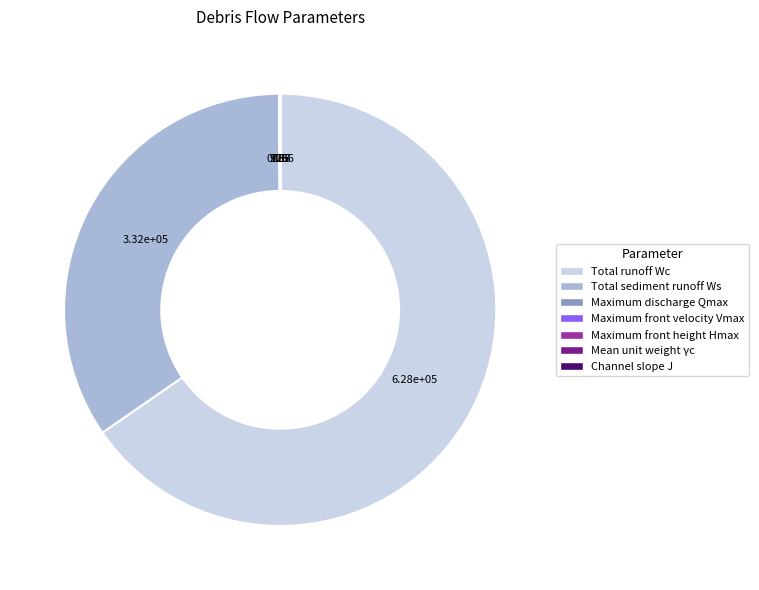

Which slice represents more than half of the pie?

Total runoff Wc